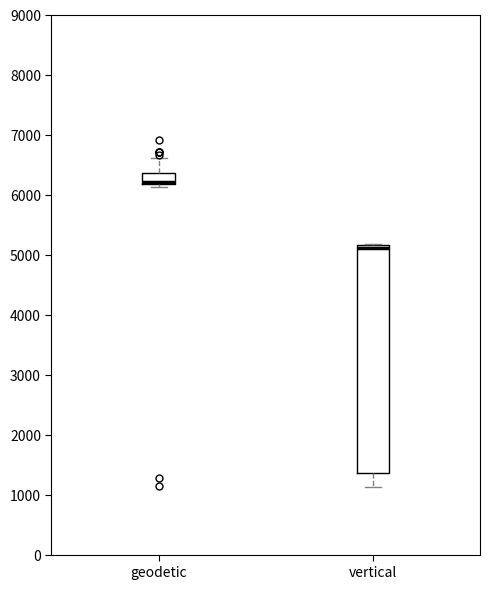

Which box is the tallest, from its lower edge to its upper edge?

vertical